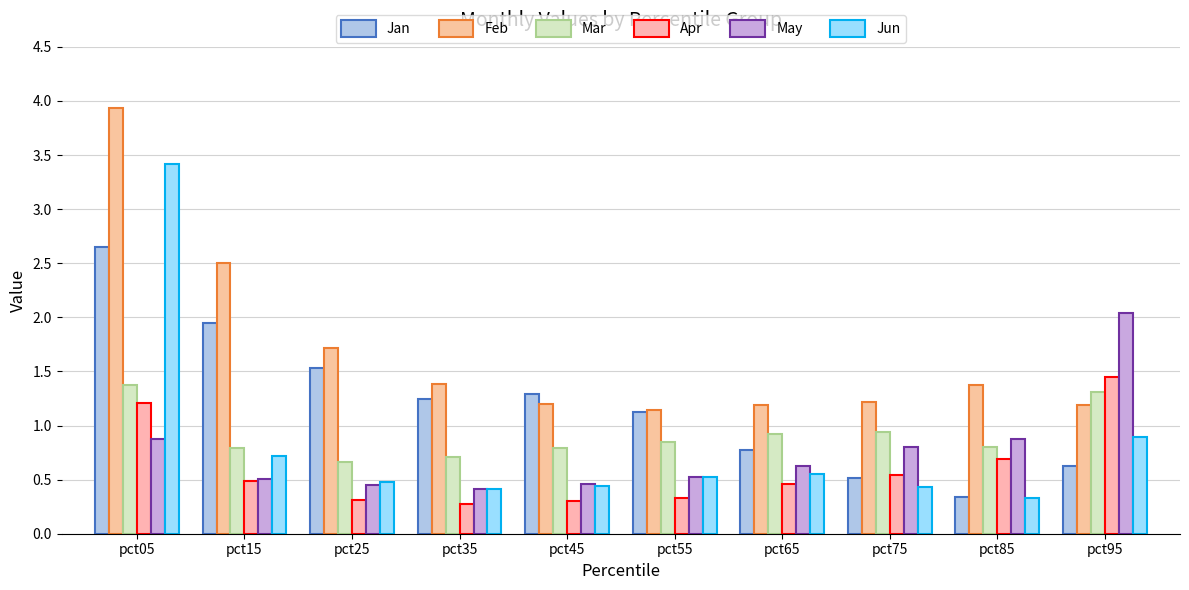

How many data points in Jan are less than 1?

4